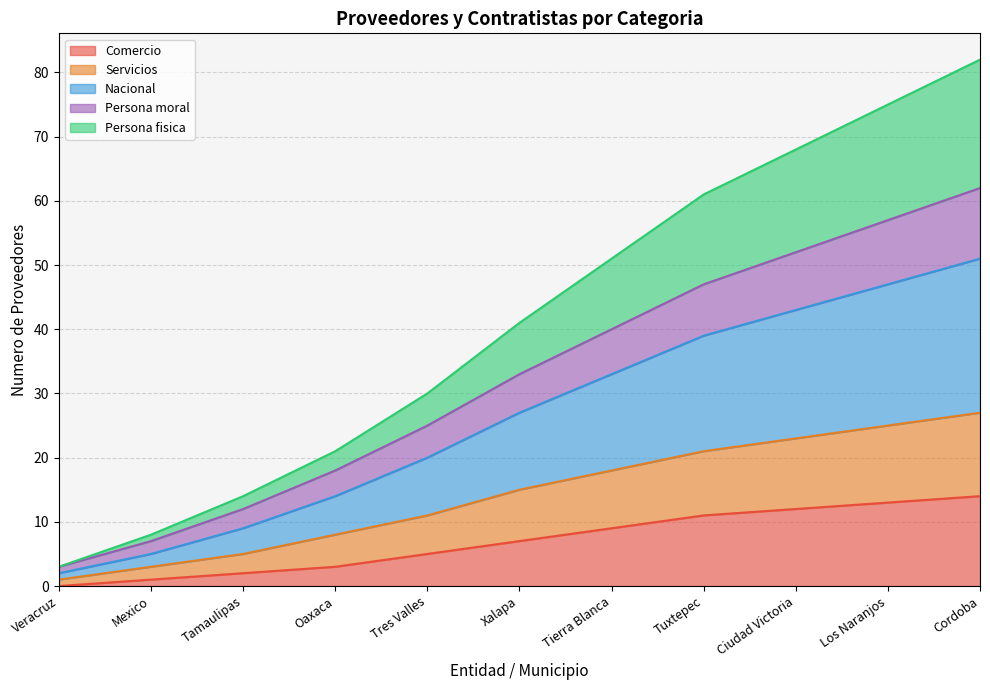

True or false: Comercio has a value of 2 at Tres Valles.

False